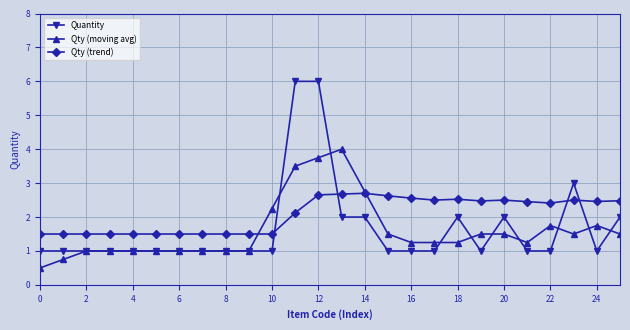

What is the minimum value for Qty (moving avg)?

0.5